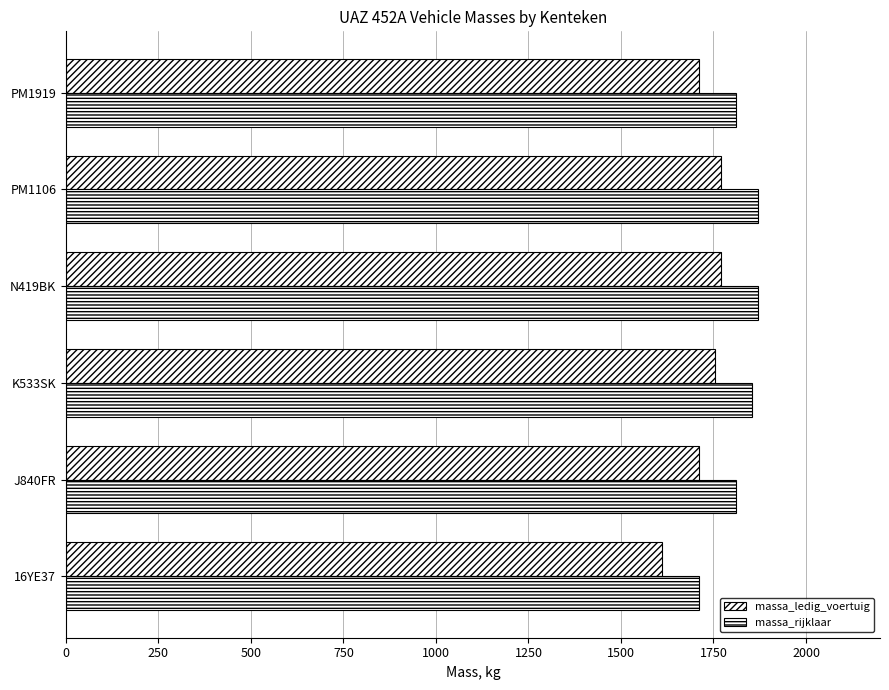

What is the average value of the massa_rijklaar series?

1821